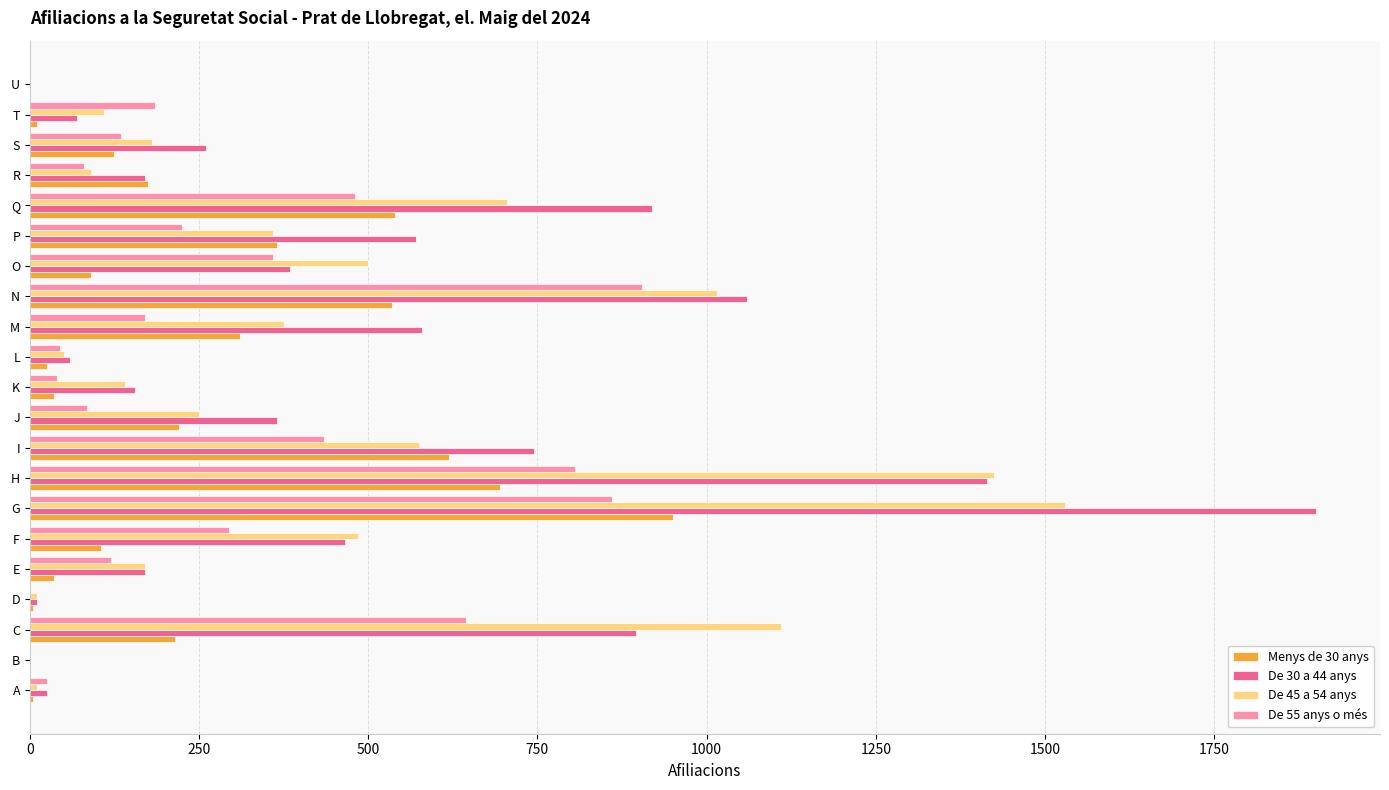

How many series are shown in this chart?

4